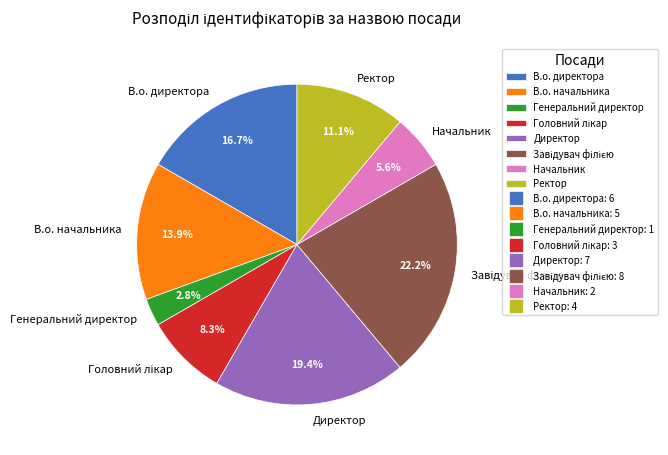

Is there a majority slice in this chart?

No